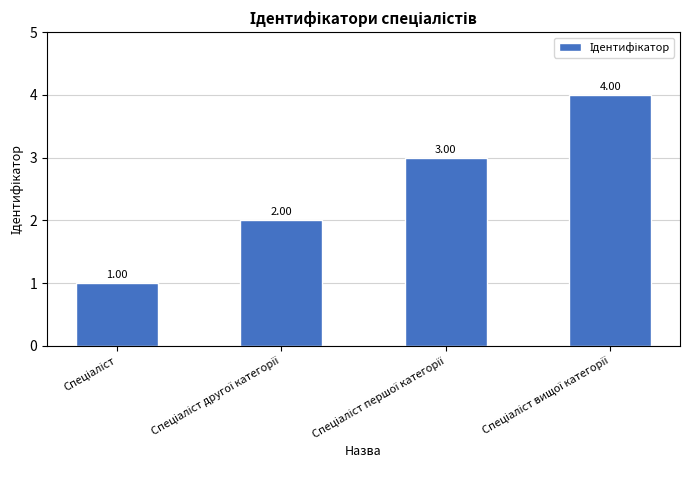

How many series are shown in this chart?

1